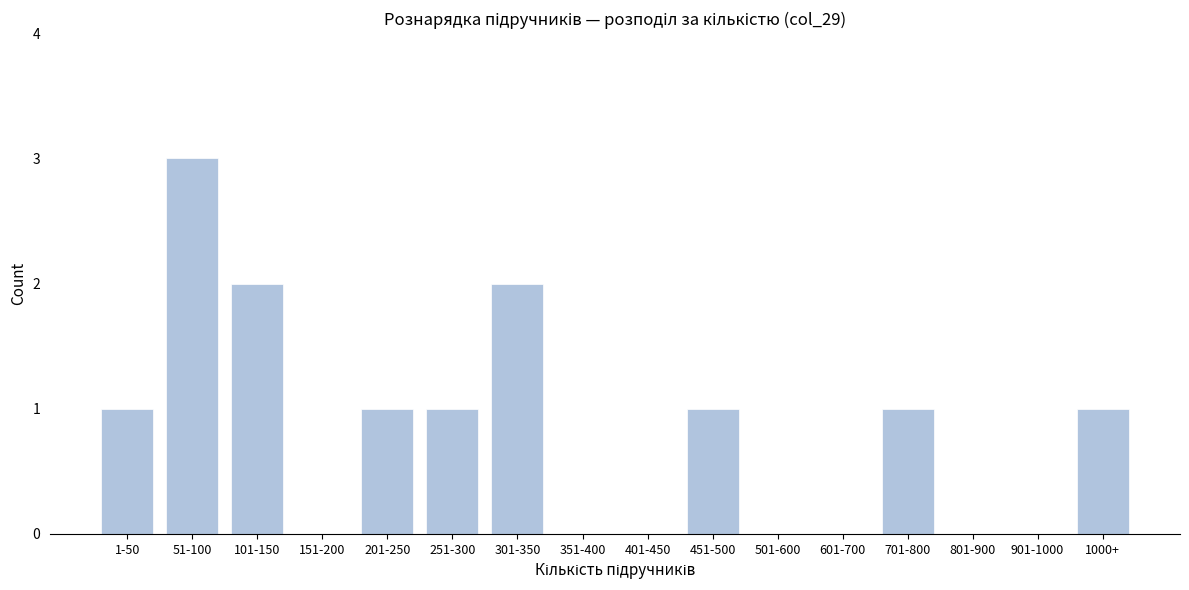

Reading left to right, list all the values displayed in this chart.

1-50=1	51-100=3	101-150=2	151-200=0	201-250=1	251-300=1	301-350=2	351-400=0	401-450=0	451-500=1	501-600=0	601-700=0	701-800=1	801-900=0	901-1000=0	1000+=1